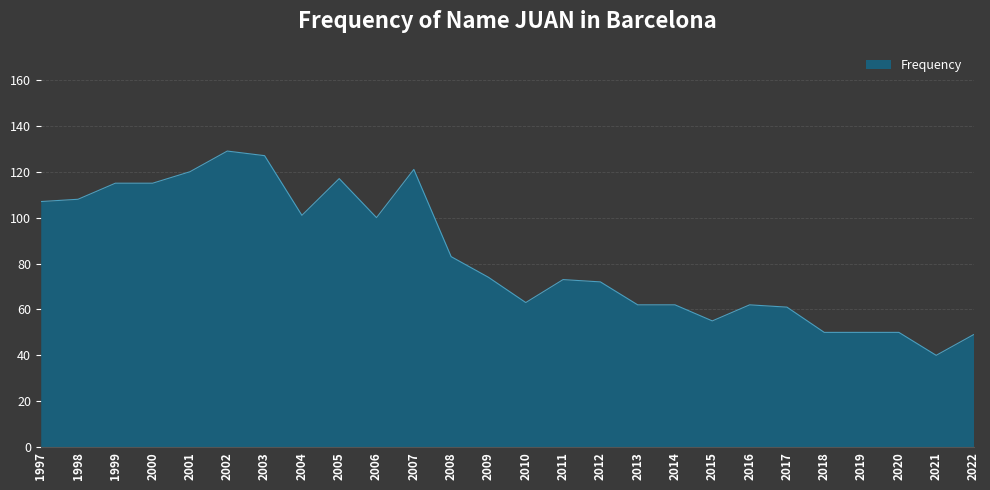

What is the difference between the values at 2012 and 2022?

23